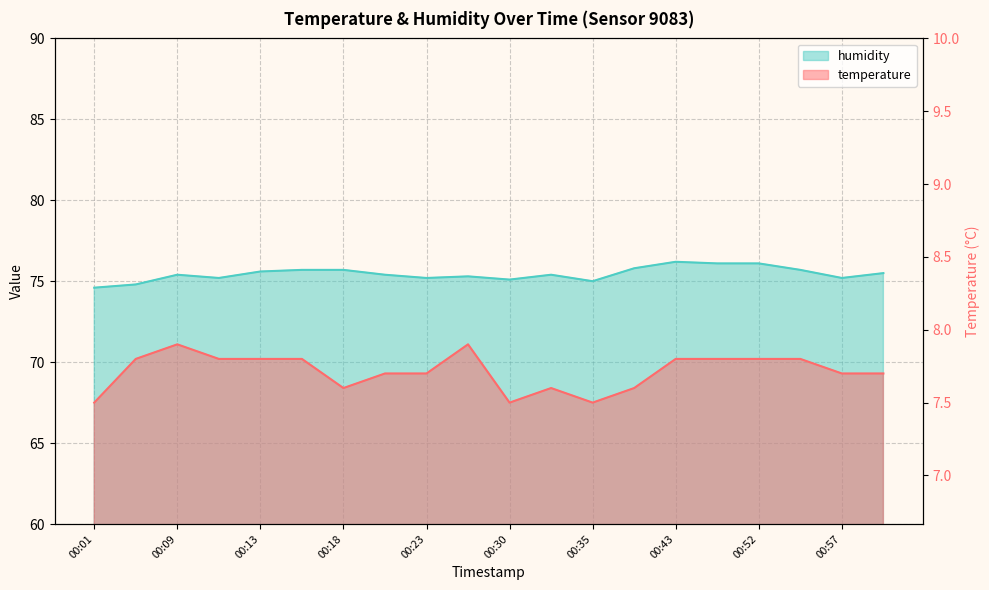

What is the label of the 8th point from the right?

00:35